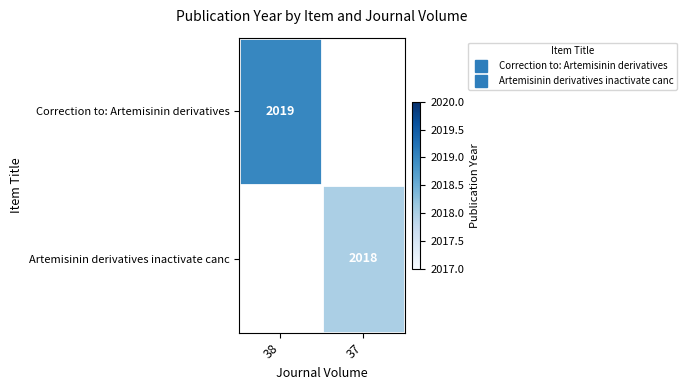

List the series in order of their overall mean, highest first.

Correction to: Artemisinin derivatives, Artemisinin derivatives inactivate canc